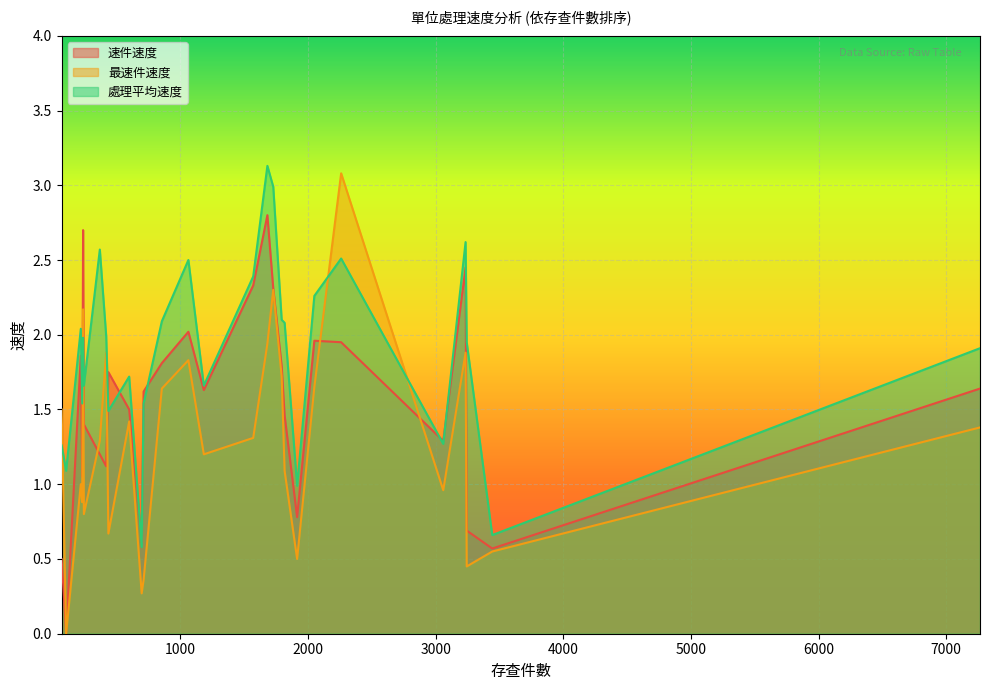

How many interior local valleys does the 處理平均速度 series have?

10